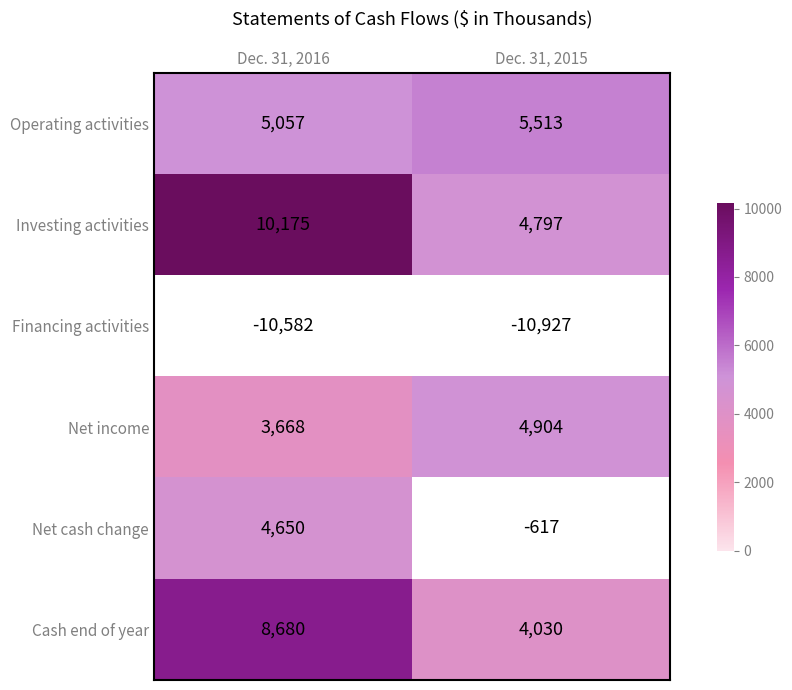

What is the maximum value shown in the chart?

10175.0